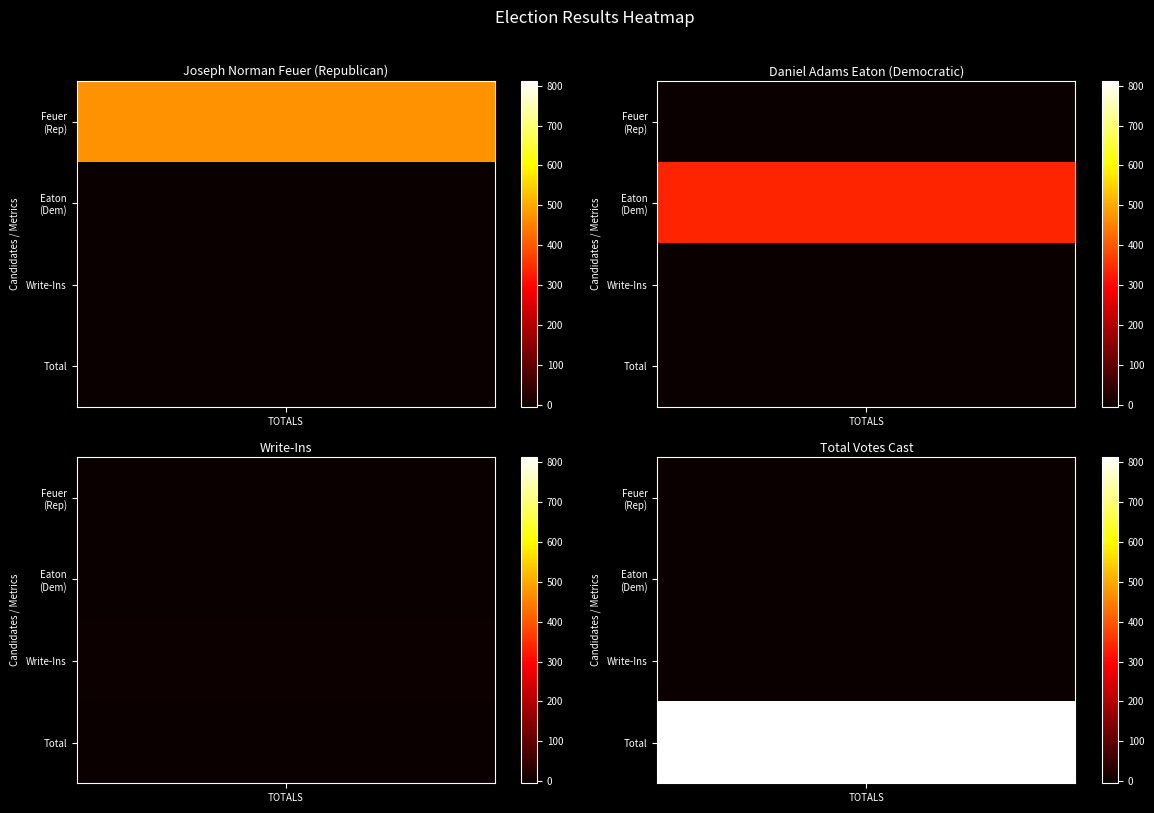

Approximately how many times larger is the value at Joseph Norman Feuer (Republican) compared to Daniel Adams Eaton (Democratic)?

1.4